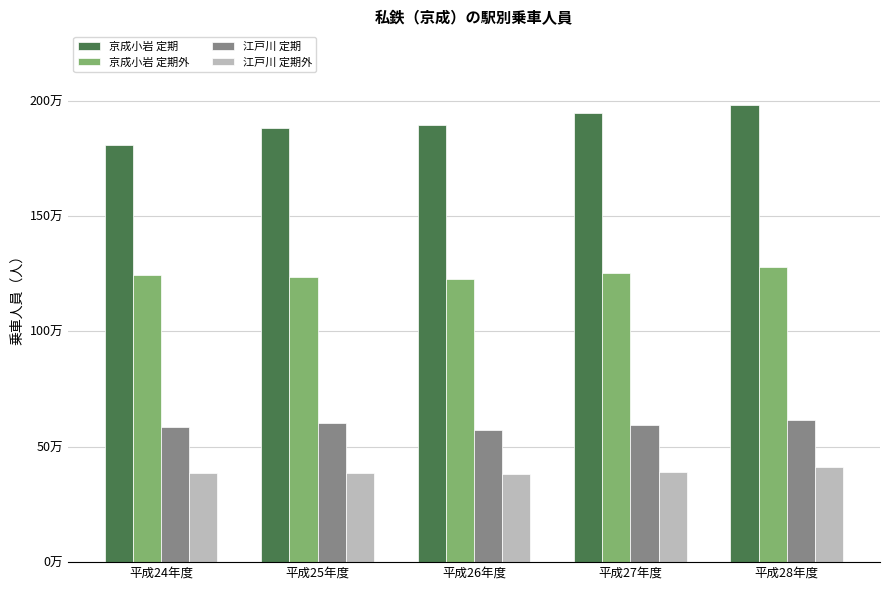

Where is 江戸川 定期外 nearest to the value 397094?

平成27年度